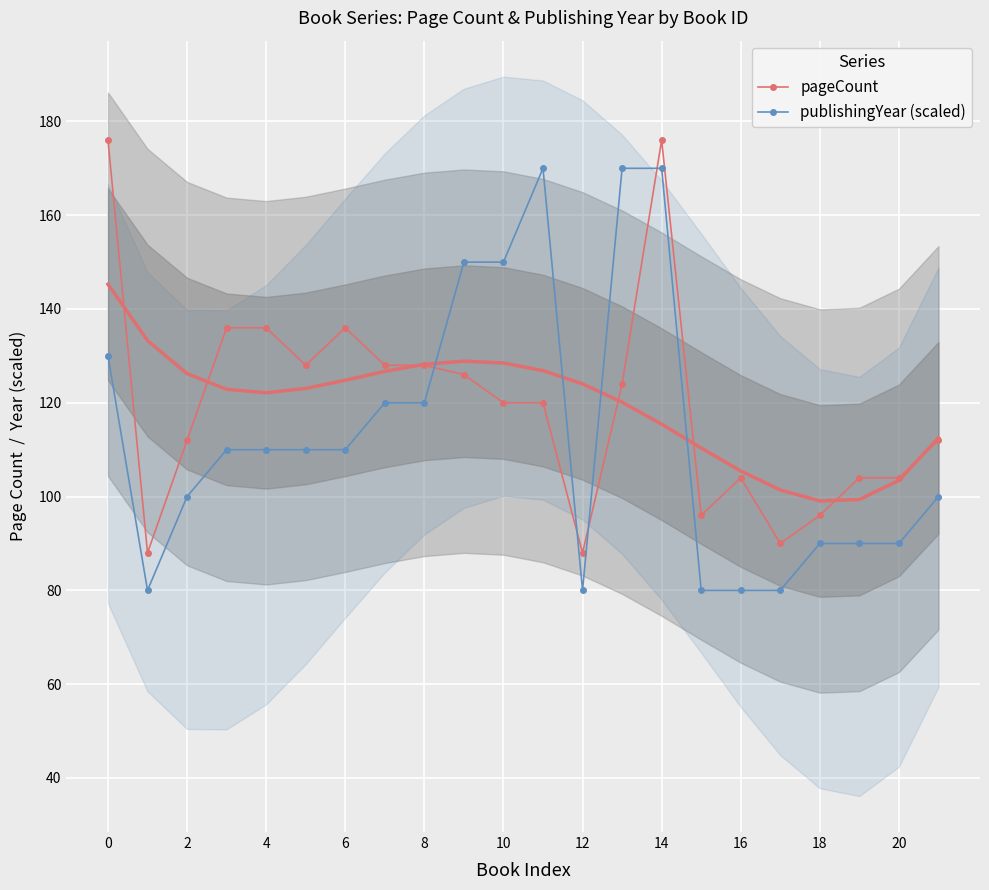

How many interior local peaks does the publishingYear (scaled) series have?

1